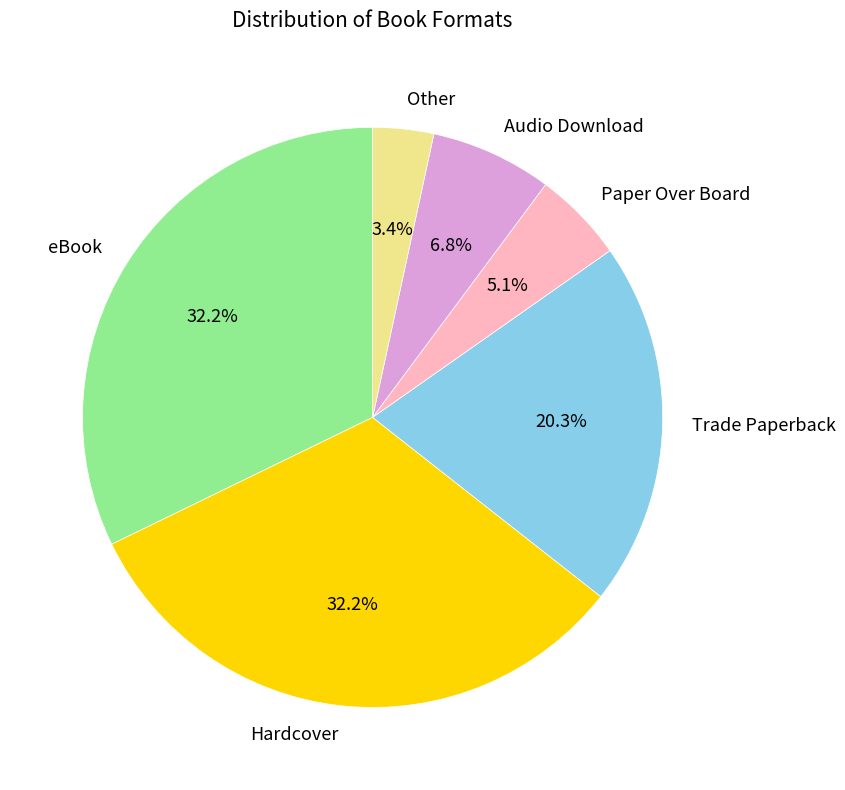

Which has a higher value, Trade Paperback or eBook?

eBook